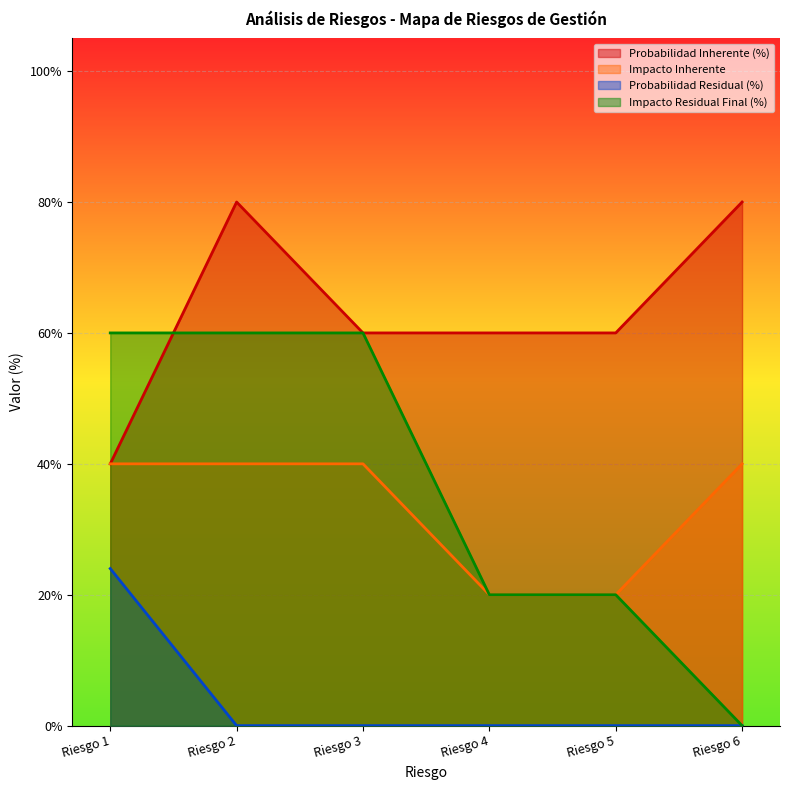

Is the value of Impacto Inherente at Riesgo 2 greater than the value of Probabilidad Inherente (%) at Riesgo 1?

No